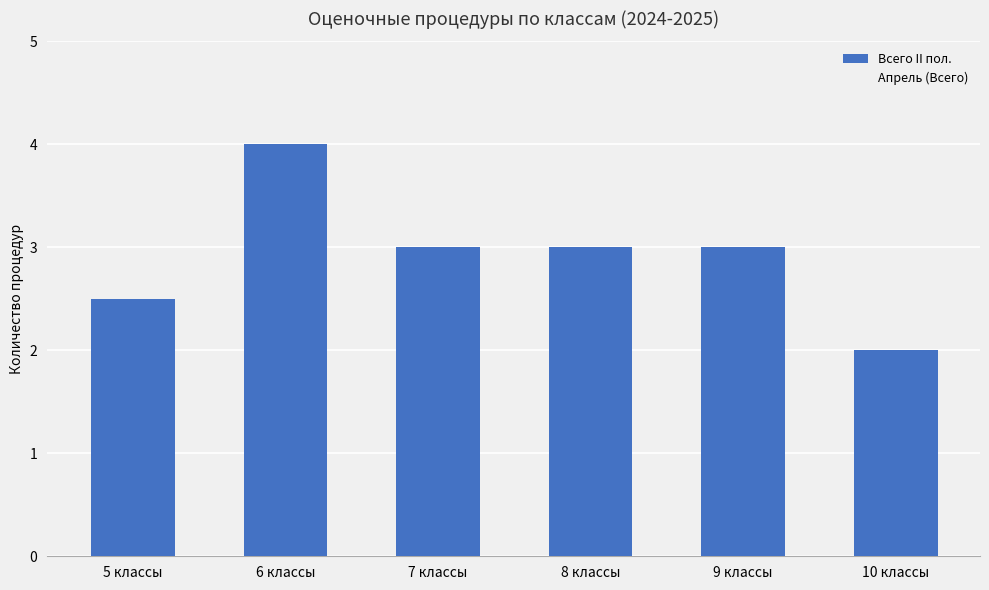

How many series are shown in this chart?

1